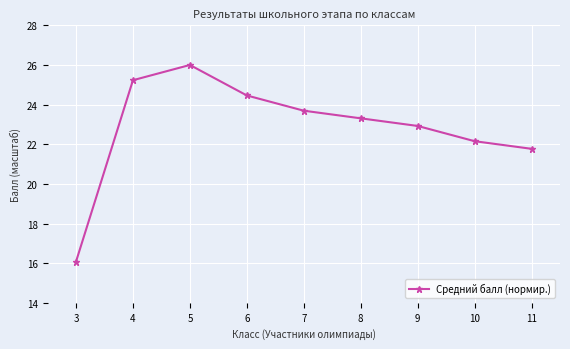

Which category has the highest value across all series?

5